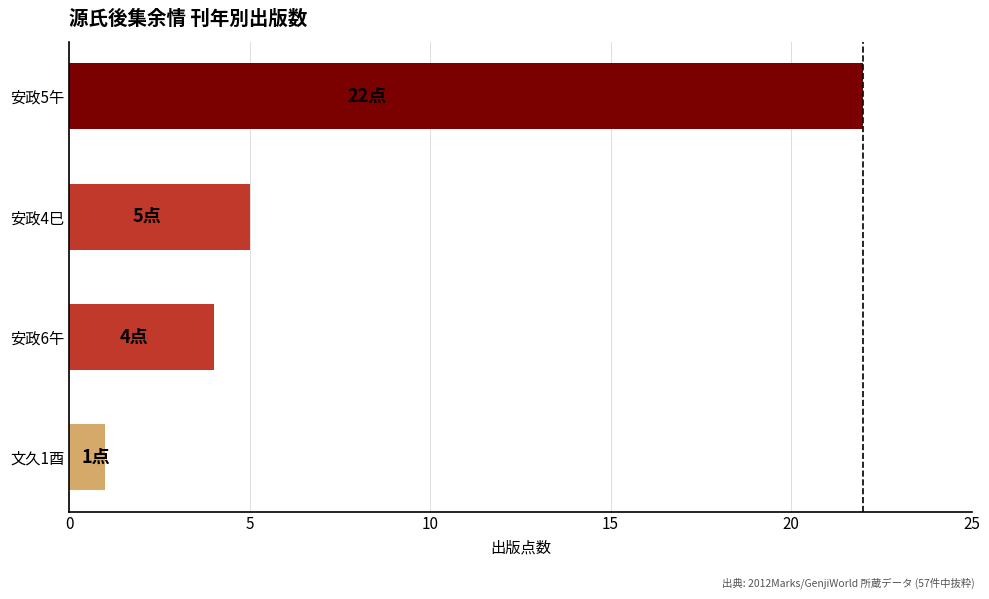

How many values are below 5?

2